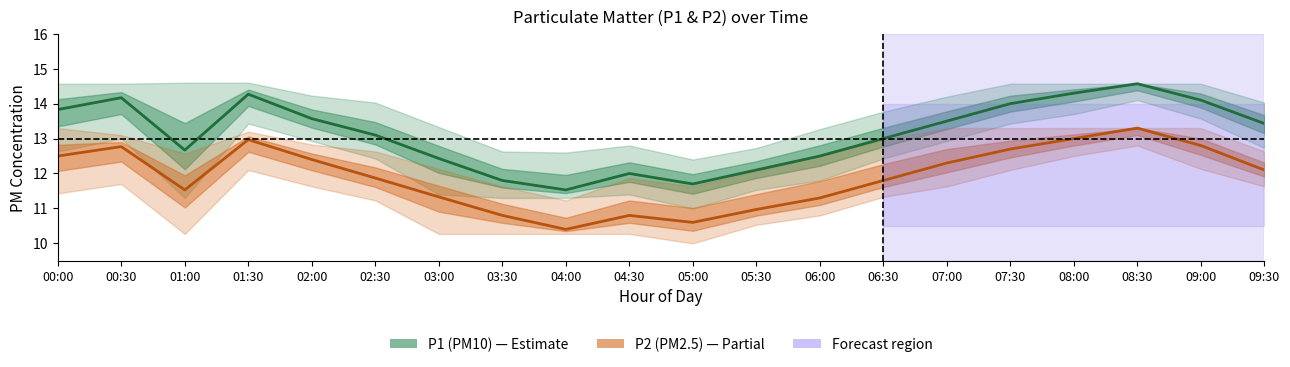

Is it true that P1 (PM10) equals 12.4 at 03:00?

True